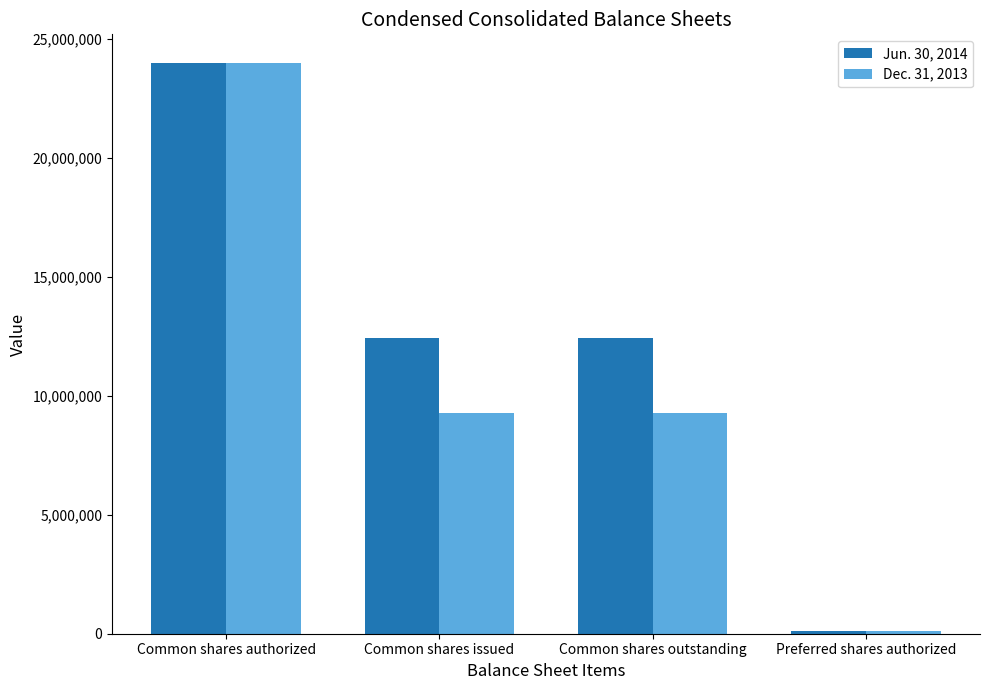

Is it true that Dec. 31, 2013 equals 12550202 at Common shares issued?

False